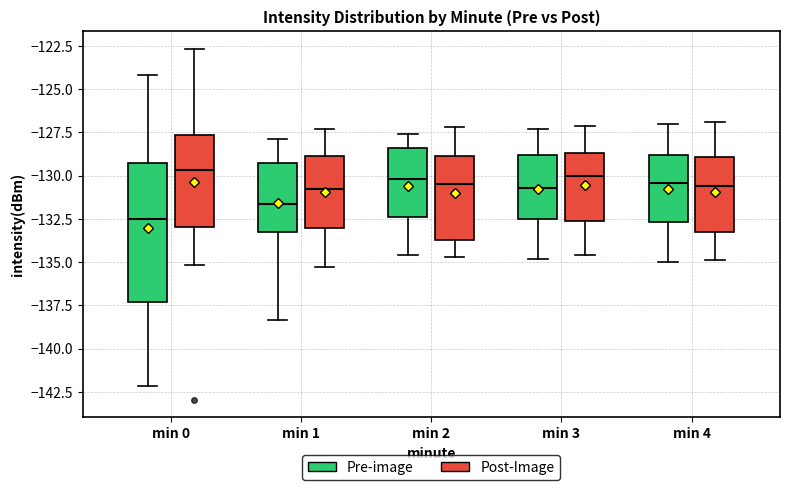

Which box's median line is the lowest?

min 0 (Pre-image)